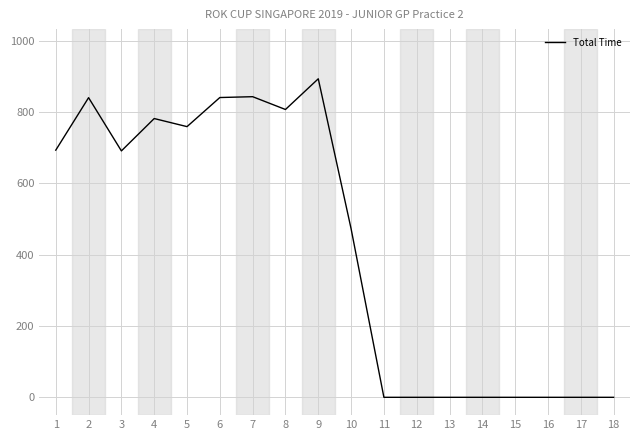

Is it true that the value at 10 is 472.7?

True